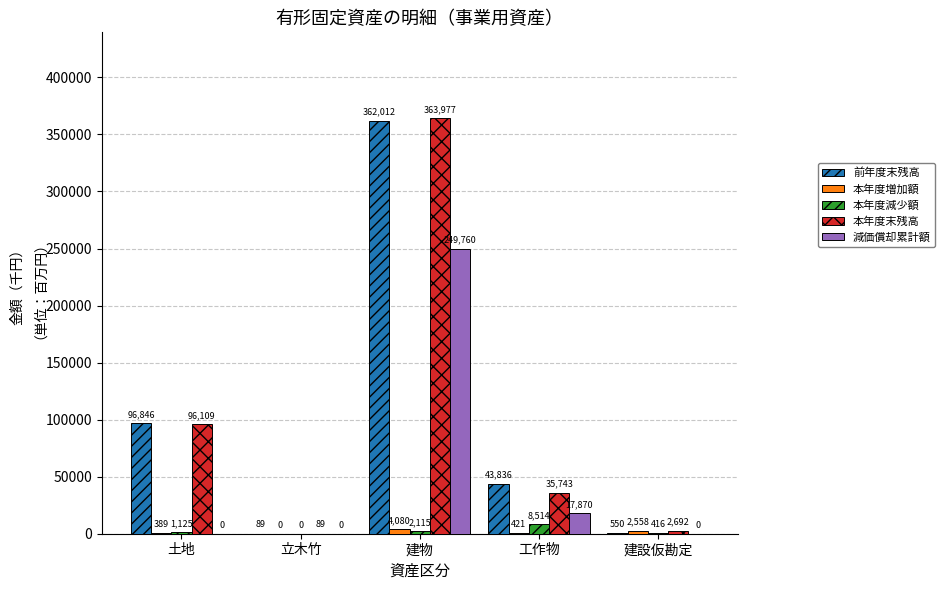

Which label corresponds to the largest value in the chart?

建物